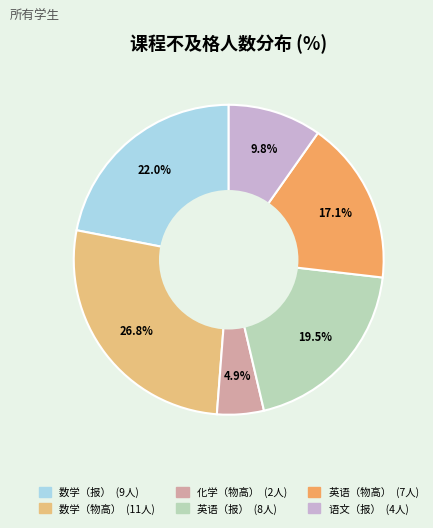

What is the ratio of the value at 语文（报） to the value at 英语（物高）?

0.6